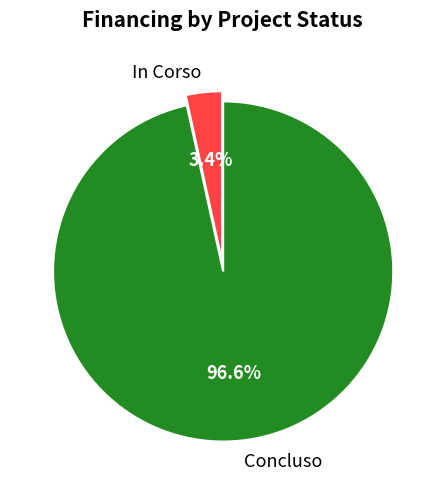

What is the smallest slice in the pie chart?

In Corso